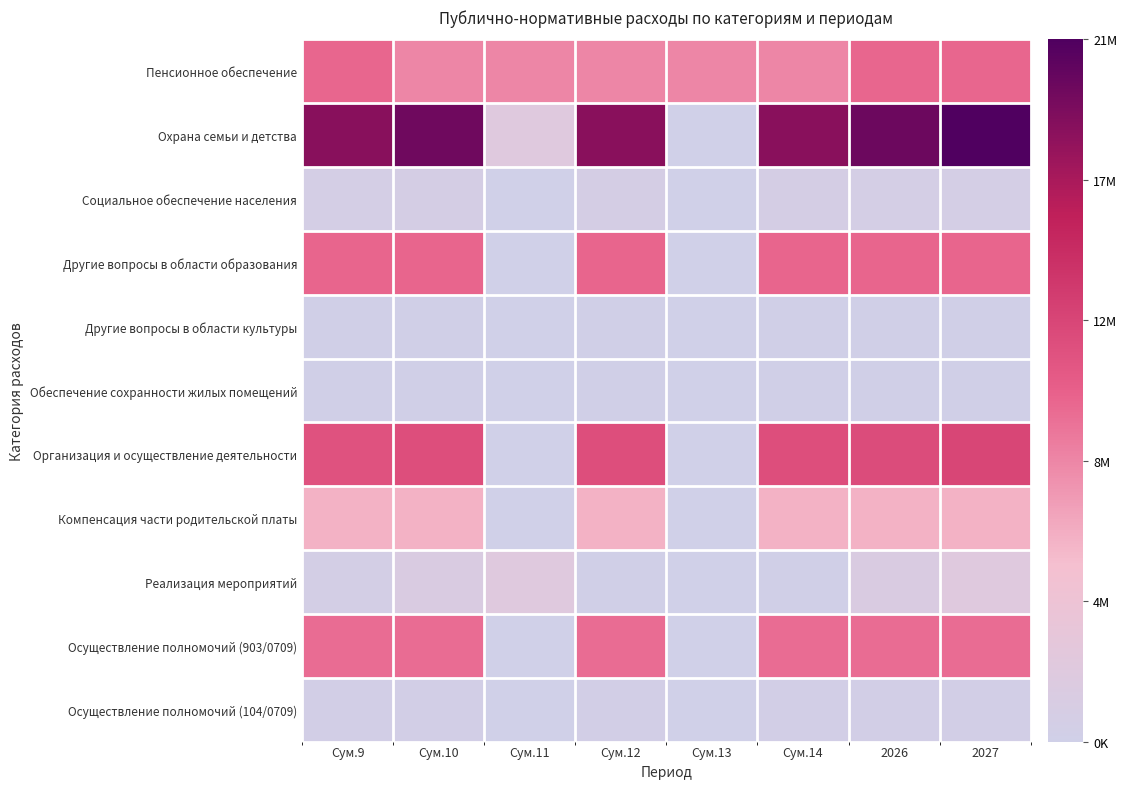

Reading right to left, extract all data points from this chart.

Пенсионное обеспечение: 2027=10328365	2026=10328365	Сум.14=8572470	Сум.13=8572470	Сум.12=8572470	Сум.11=8572470	Сум.10=8572470	Сум.9=10328365
Охрана семьи и детства: 2027=21434178	2026=20042514	Сум.14=18639256	Сум.13=0	Сум.12=18639256	Сум.11=2259437	Сум.10=19854059	Сум.9=18721777
Социальное обеспечение населения: 2027=662112	2026=662112	Сум.14=672000	Сум.13=0	Сум.12=672000	Сум.11=0	Сум.10=672000	Сум.9=662112
Другие вопросы в области образования: 2027=10414800	2026=10414800	Сум.14=10414800	Сум.13=0	Сум.12=10414800	Сум.11=0	Сум.10=10414800	Сум.9=10414800
Другие вопросы в области культуры: 2027=118800	2026=115200	Сум.14=111600	Сум.13=0	Сум.12=111600	Сум.11=0	Сум.10=111600	Сум.9=111600
Обеспечение сохранности жилых помещений: 2027=141600	2026=141600	Сум.14=107200	Сум.13=0	Сум.12=107200	Сум.11=0	Сум.10=107200	Сум.9=141600
Организация и осуществление деятельности: 2027=12848893	2026=12353789	Сум.14=12199734	Сум.13=0	Сум.12=12199734	Сум.11=0	Сум.10=12199734	Сум.9=11877672
Компенсация части родительской платы: 2027=6184248	2026=6184248	Сум.14=6184248	Сум.13=0	Сум.12=6184248	Сум.11=0	Сум.10=6184248	Сум.9=6184248
Реализация мероприятий: 2027=2259437	2026=1362877	Сум.14=148074	Сум.13=0	Сум.12=148074	Сум.11=2259437	Сум.10=1362877	Сум.9=518257
Осуществление полномочий (903/0709): 2027=10026000	2026=10026000	Сум.14=10026000	Сум.13=0	Сум.12=10026000	Сум.11=0	Сум.10=10026000	Сум.9=10026000
Осуществление полномочий (104/0709): 2027=388800	2026=388800	Сум.14=388800	Сум.13=0	Сум.12=388800	Сум.11=0	Сум.10=388800	Сум.9=388800